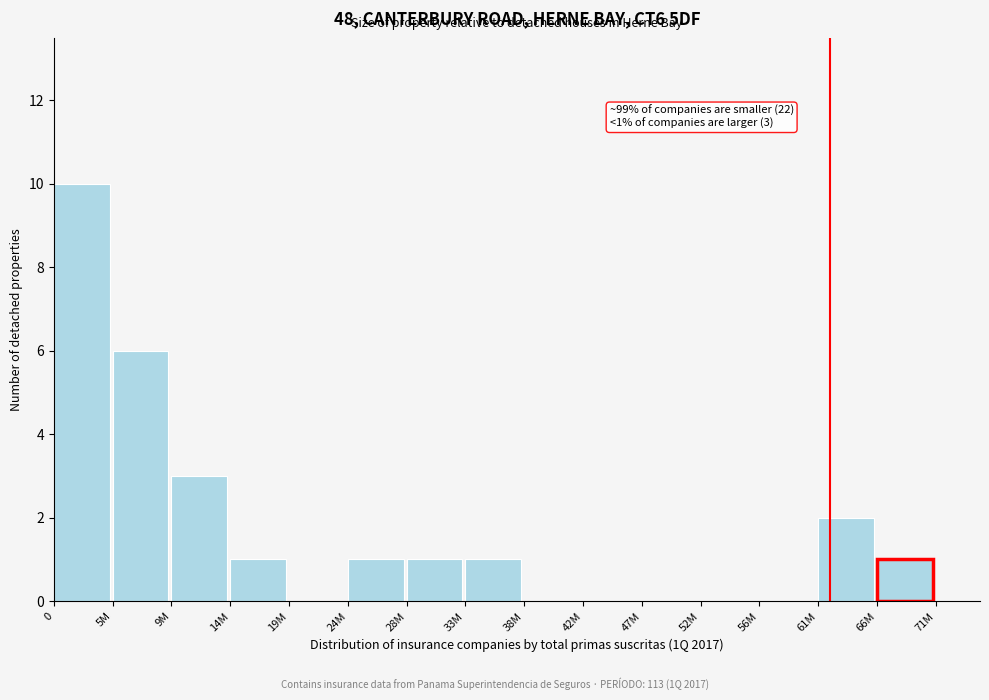

Reading left to right, transcribe all the data shown in this chart.

0=10	5M=6	9M=3	14M=1	19M=0	24M=1	28M=1	33M=1	38M=0	42M=0	47M=0	52M=0	56M=0	61M=2	66M=1